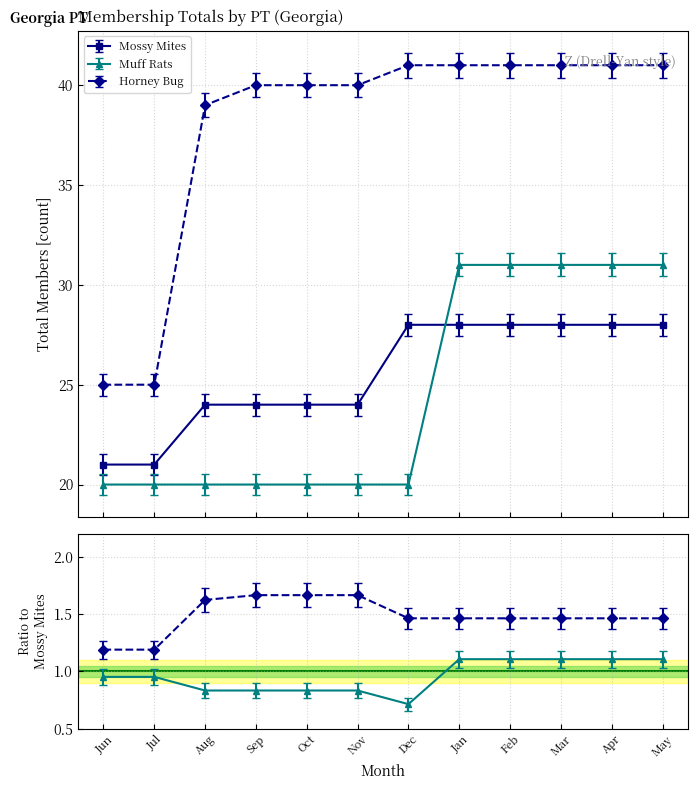

What is the total value across all series at Sep?

84